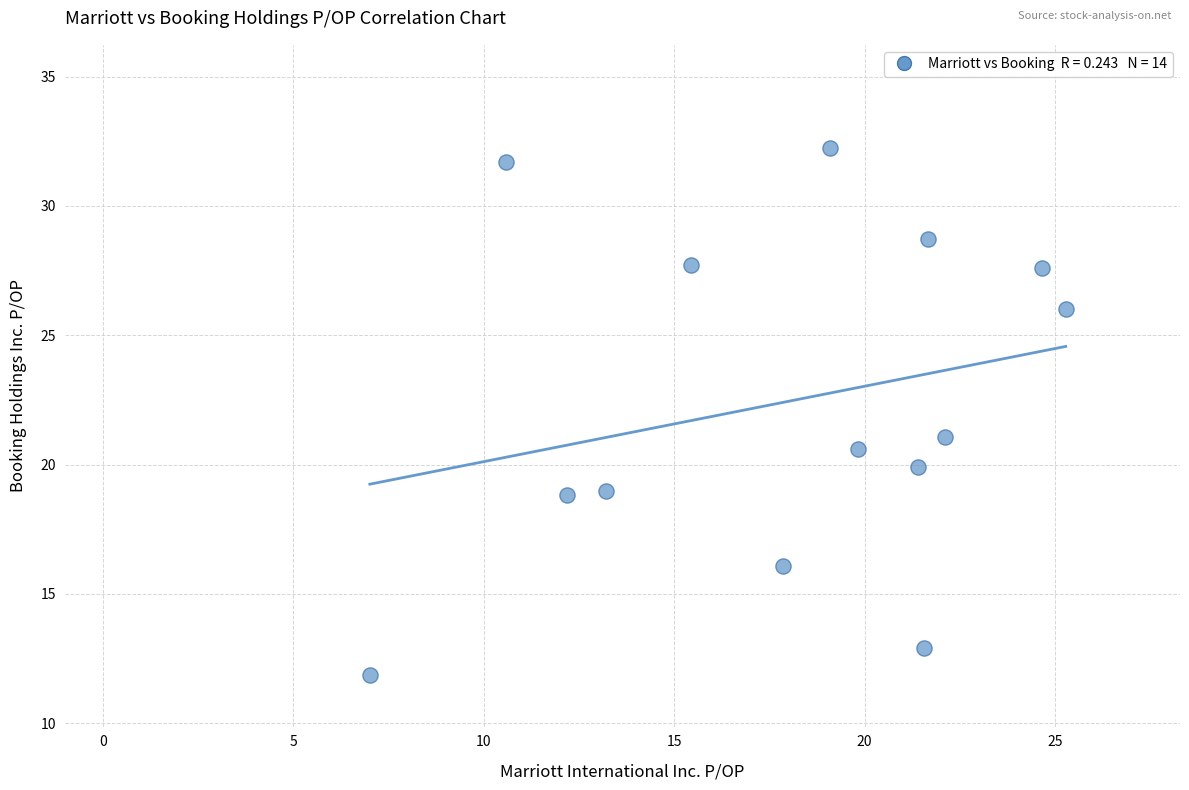

What is the range of X values (max minus min)?

18.3